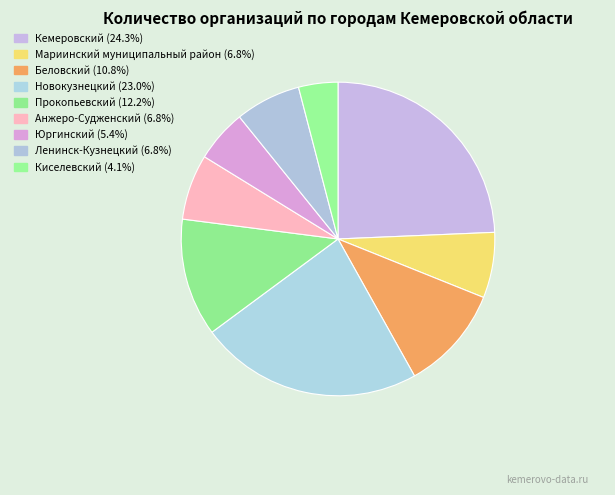

Count the number of slices in the pie.

9